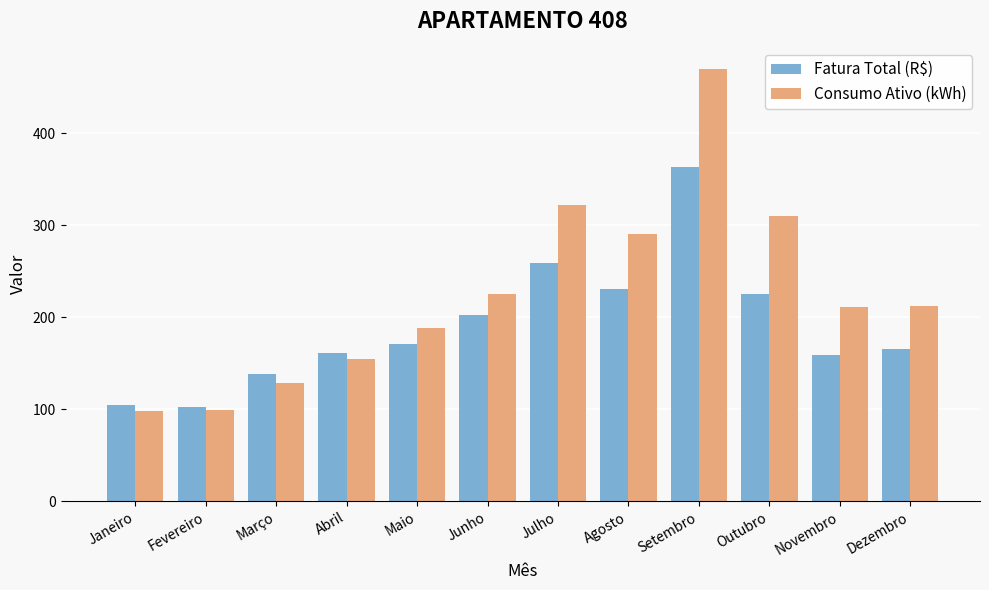

Are the bars grouped side by side (vs. stacked)?

Yes